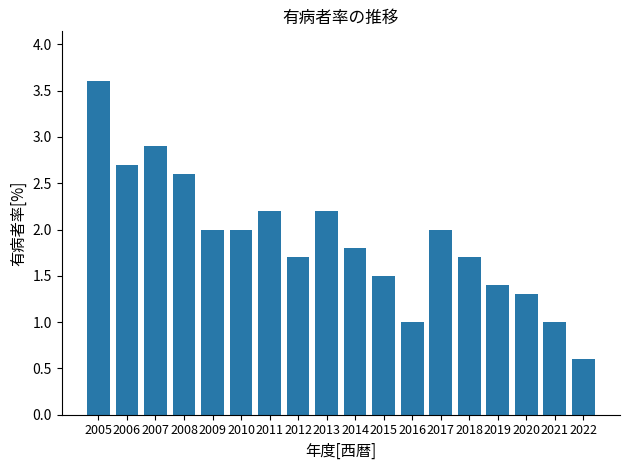

Where does the data first go above 2?

2005